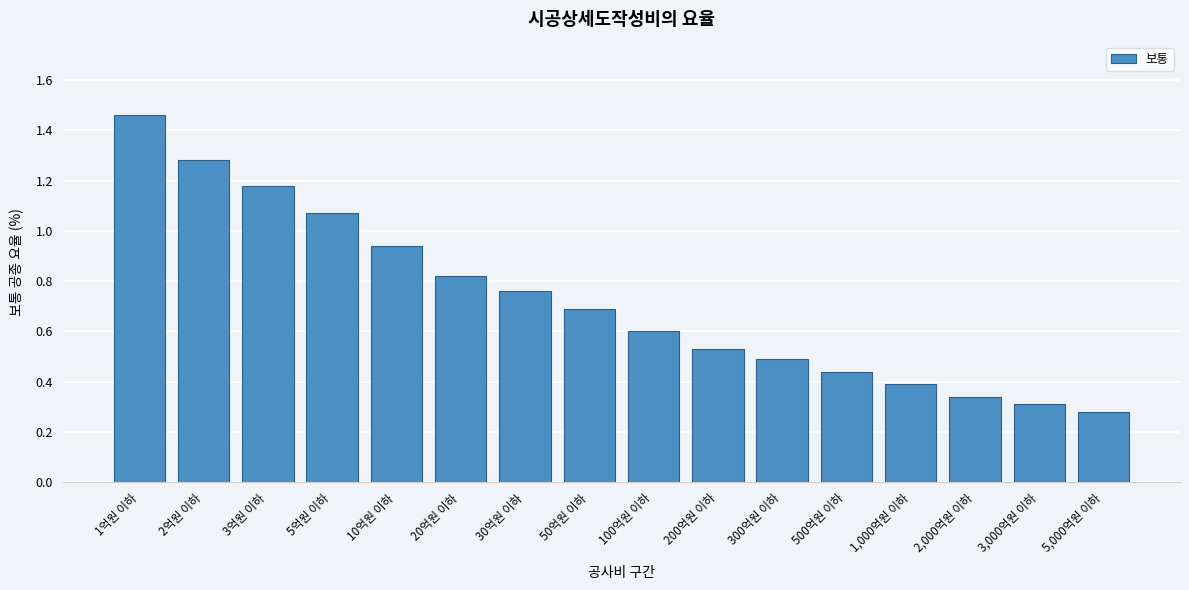

What is the sum of all values?

11.6